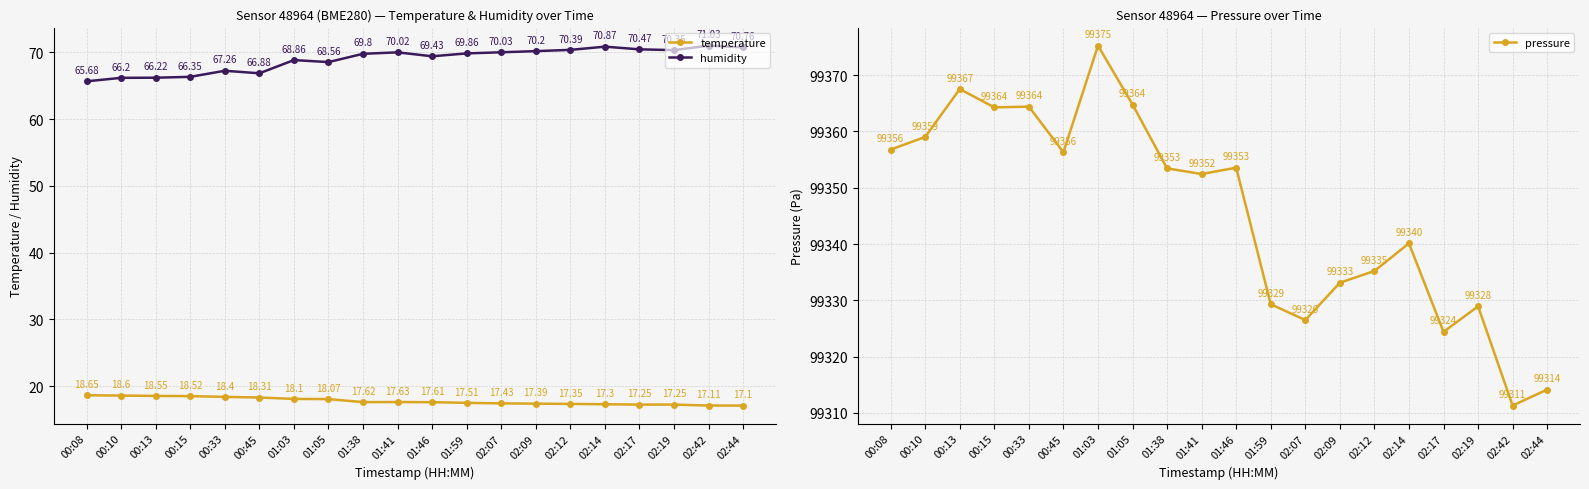

True or false: temperature and humidity intersect in this chart.

False